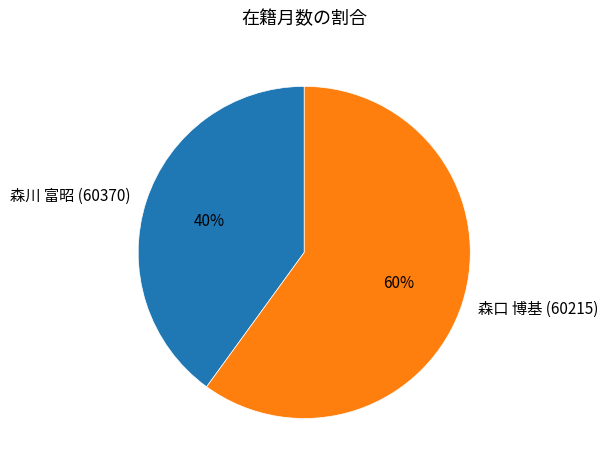

What percentage is the 森川 富昭 (60370) slice, to the nearest percent?

40%